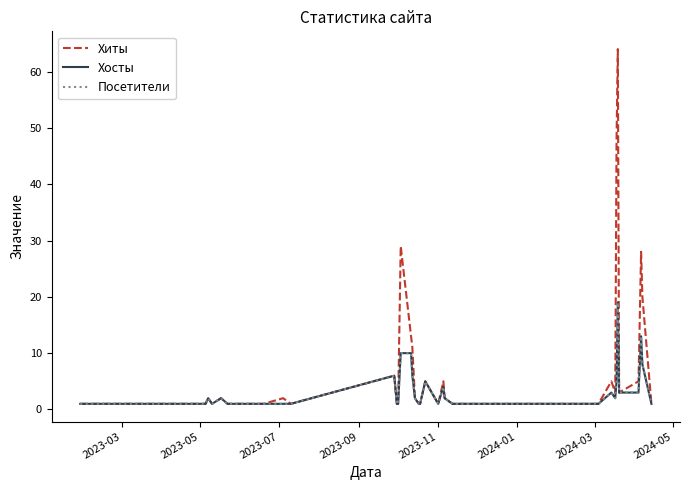

At how many categories does at least one series exceed 10?

7